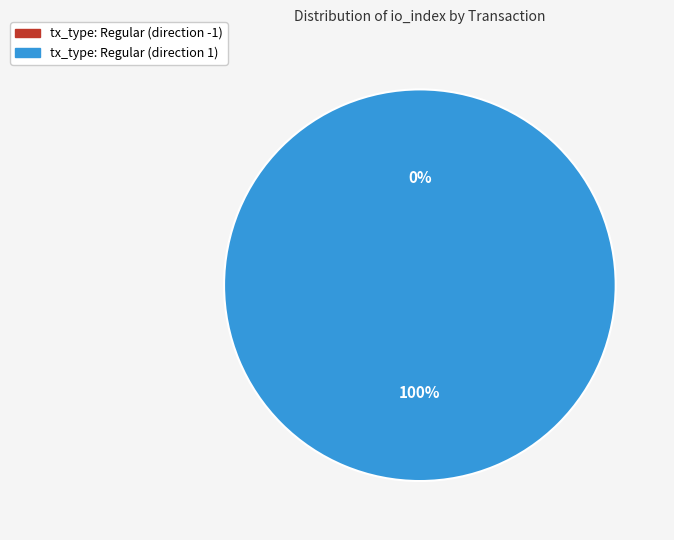

Which slice is the smallest?

tx_type: Regular (direction -1)